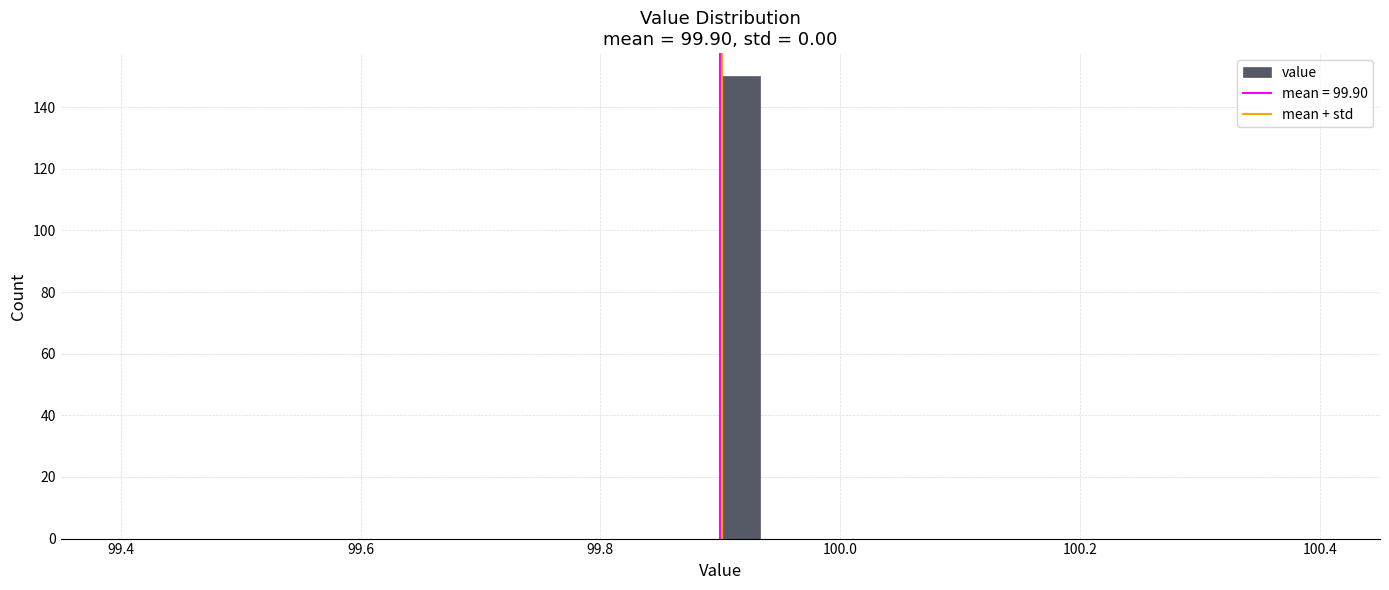

Around what value on the x-axis is the tallest bar? Give the approximate position of its centre, as read against the axis.

99.92